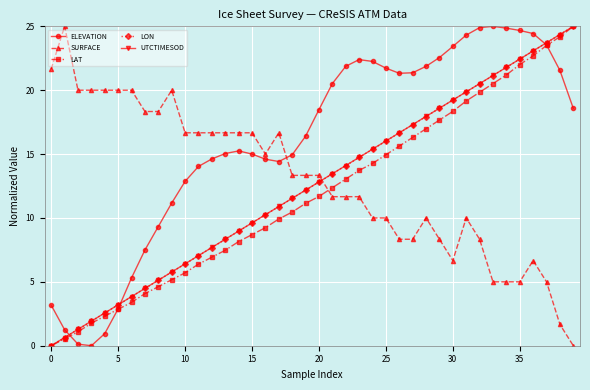

True or false: ELEVATION has more than 2 points higher than both neighbors.

True